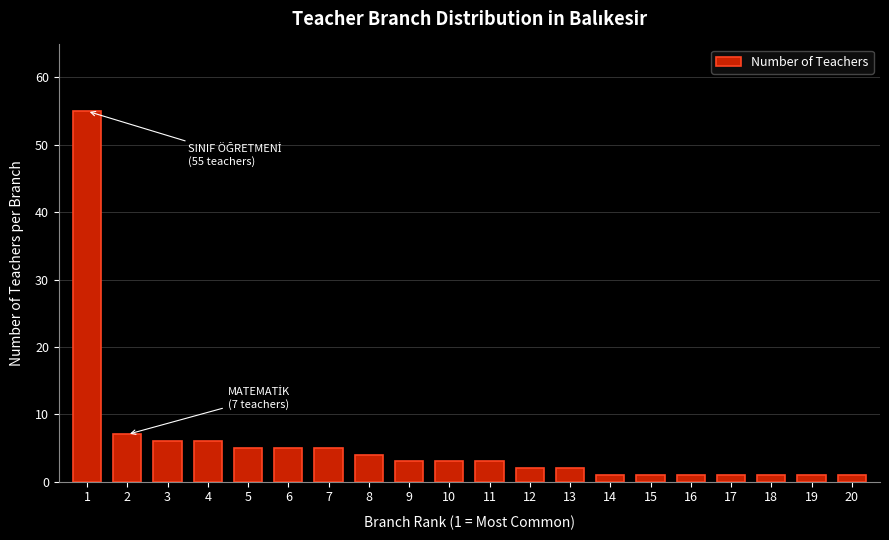

Reading left to right, list all the values displayed in this chart.

1=55	2=7	3=6	4=6	5=5	6=5	7=5	8=4	9=3	10=3	11=3	12=2	13=2	14=1	15=1	16=1	17=1	18=1	19=1	20=1